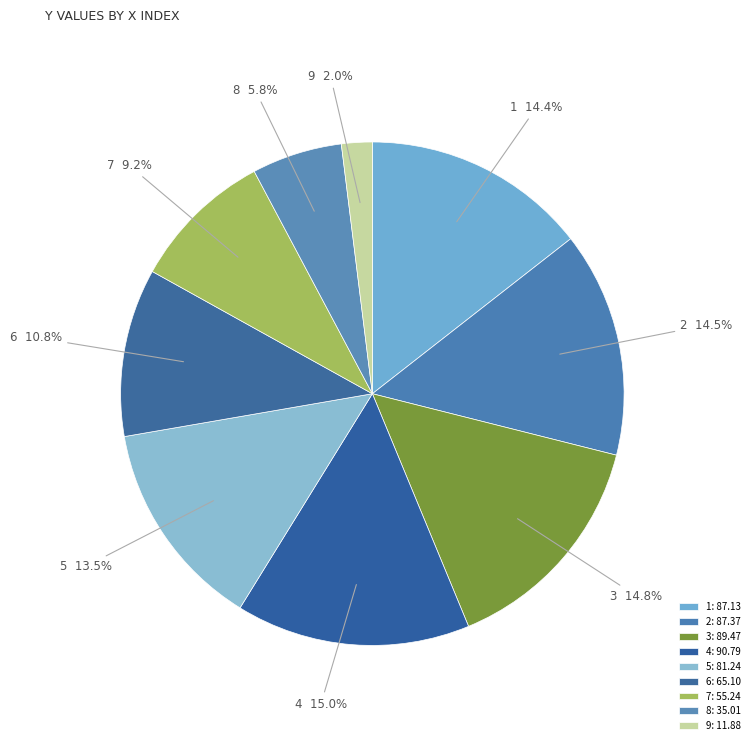

What portion of the pie excludes 1?

85.6%